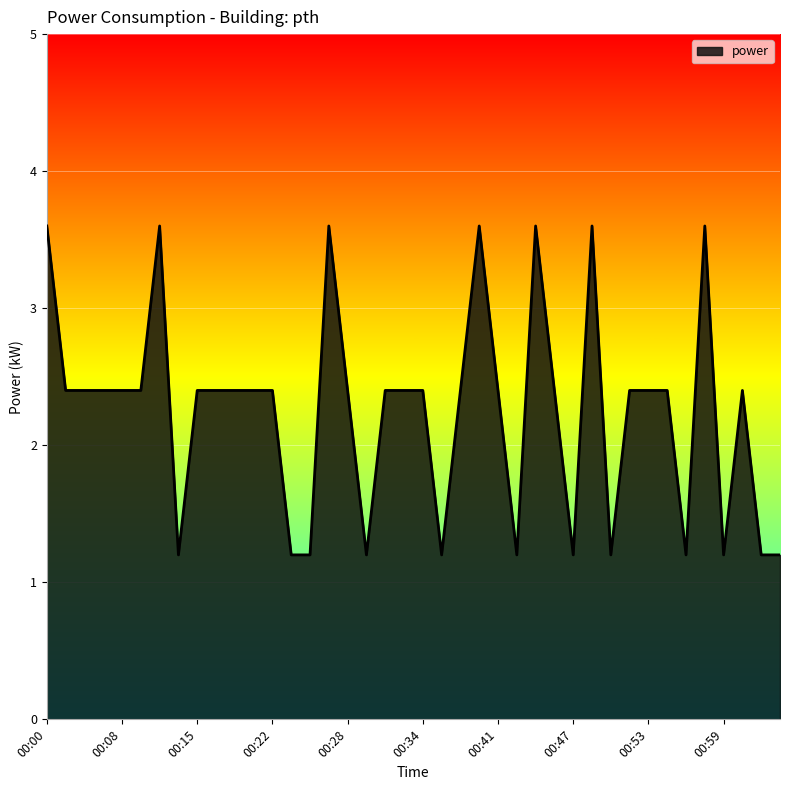

What is the maximum value shown in the chart?

3.6